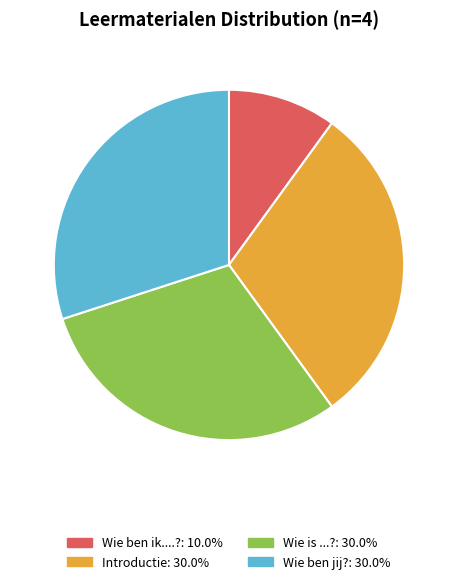

Does any single category account for the majority?

No